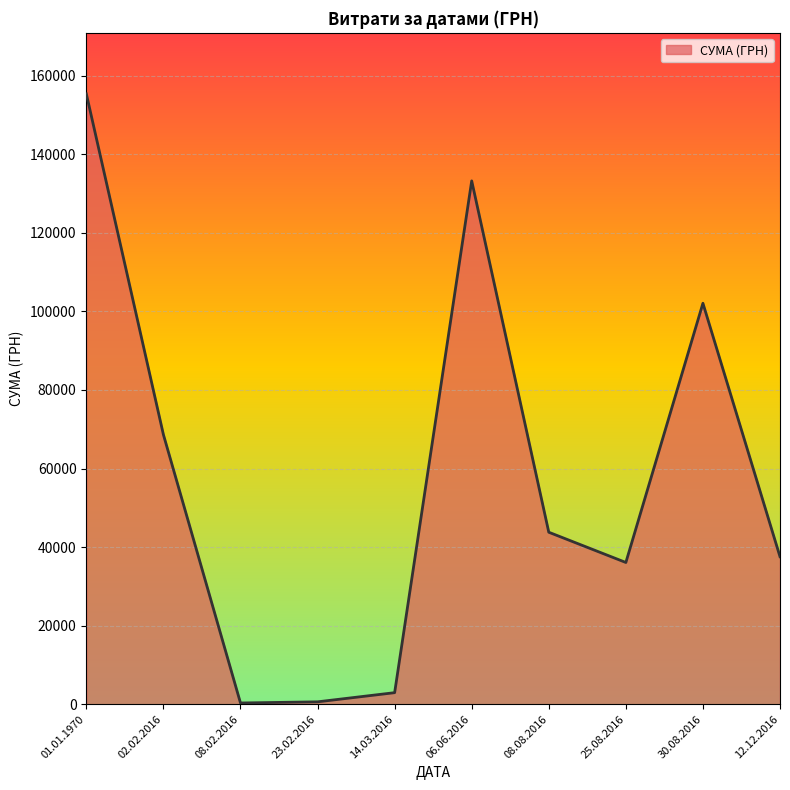

What value does the data have at 01.01.1970?

155364.5